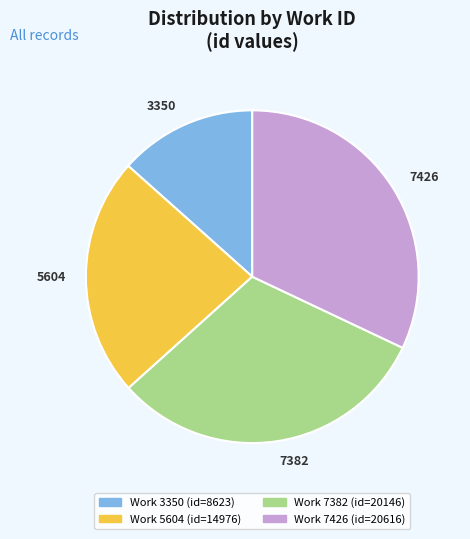

Between 7426 and 3350, which is larger?

7426